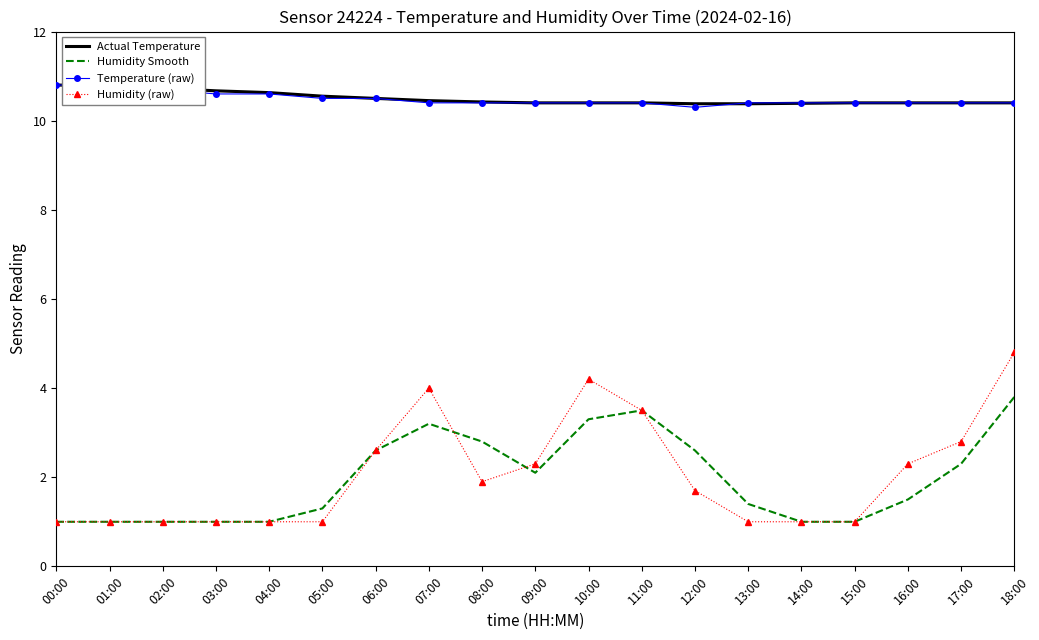

True or false: Actual Temperature and Humidity Smooth intersect in this chart.

False